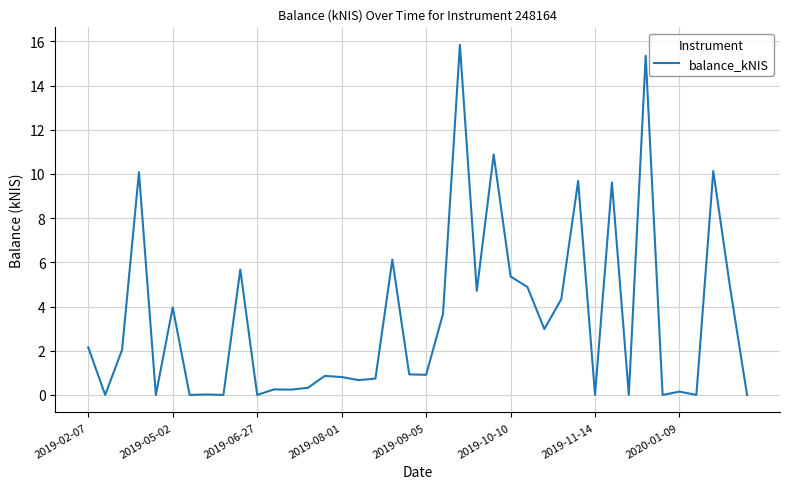

How many lines are shown in the chart?

1